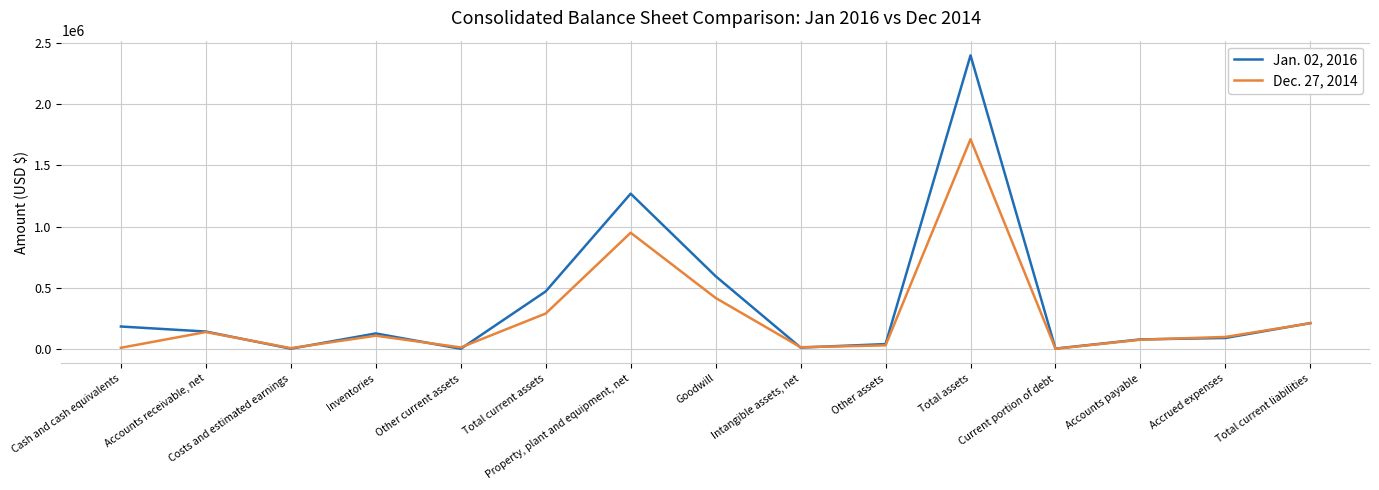

Which series has the largest range (max minus min)?

Jan. 02, 2016